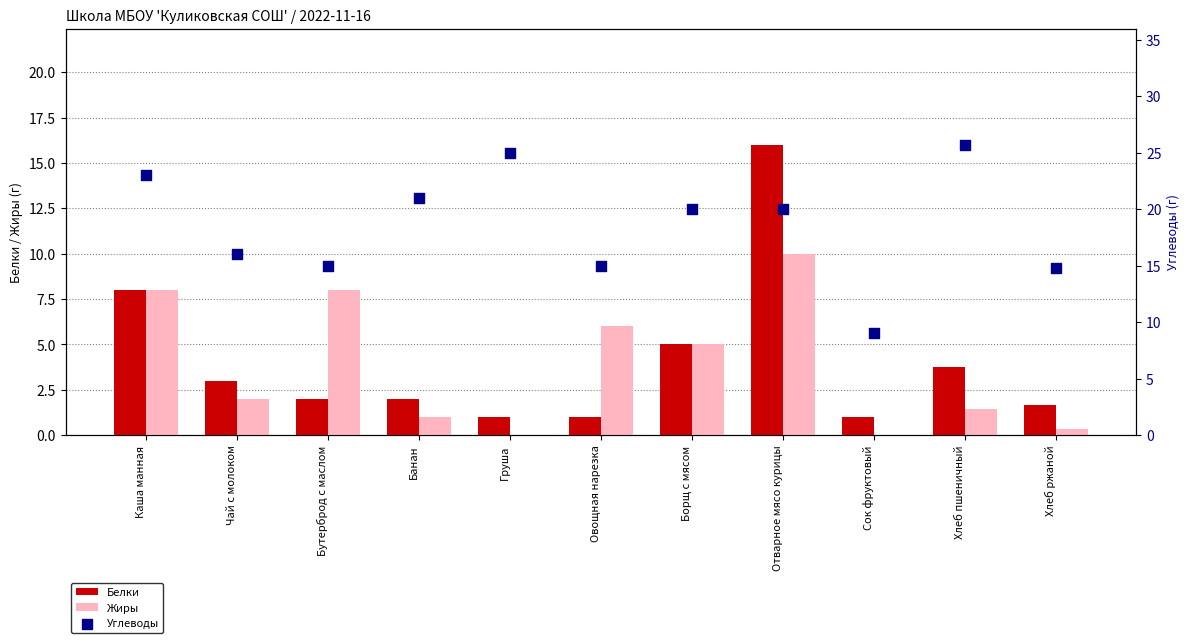

Is the value of Белки at Хлеб ржаной greater than the value of Жиры at Борщ с мясом?

No